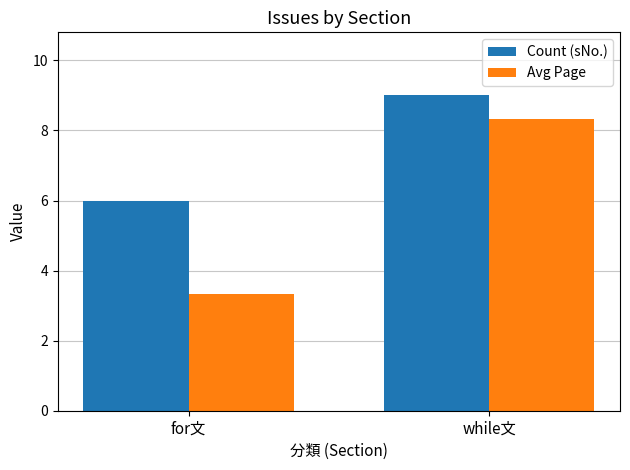

True or false: Count (sNo.) has a value of 6.2 at while文.

False